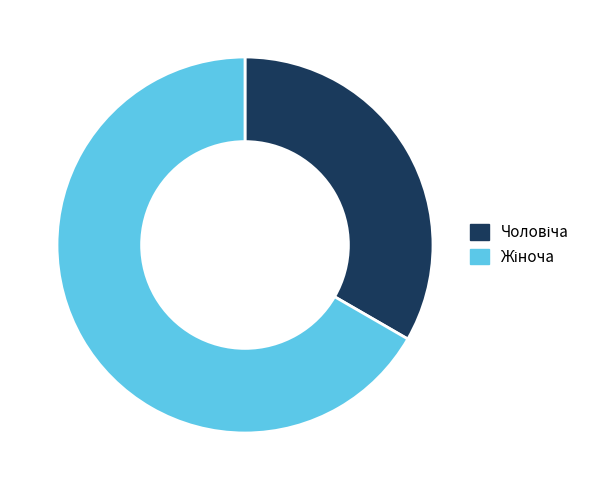

Is there a majority slice in this chart?

Yes